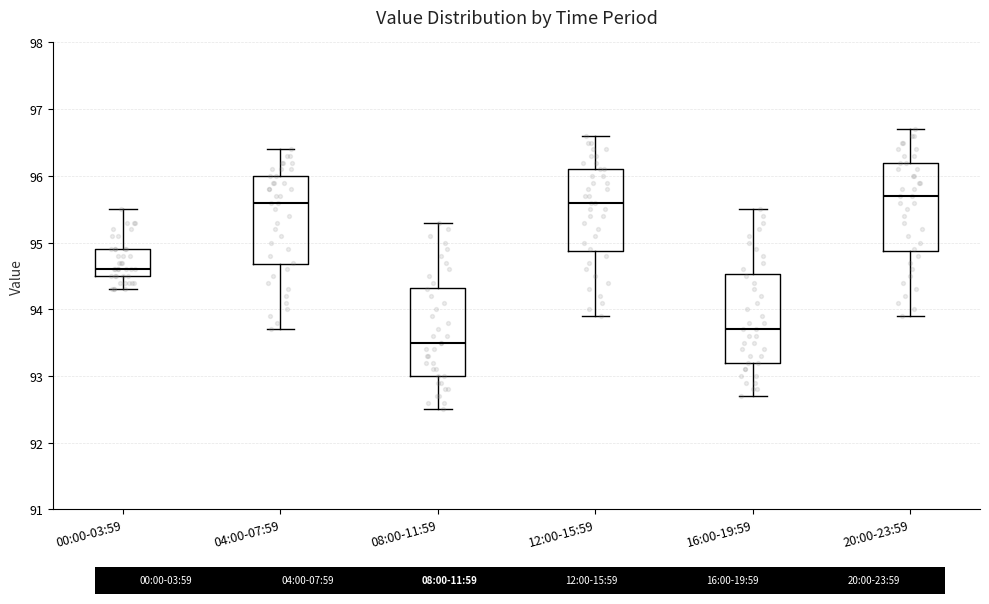

Where is the upper edge of the box for 04:00-07:59 on the y-axis? The values are not printed on the chart, so give them approximately, as read against the axis.

96.0